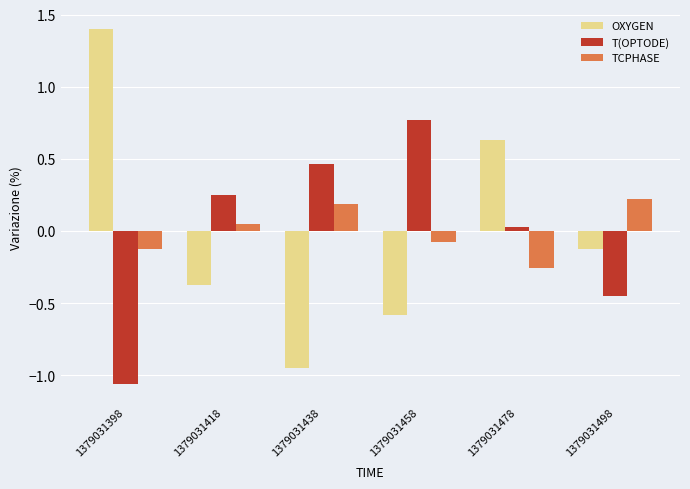

What is the difference between the highest and lowest values at 1379031398?

2.5